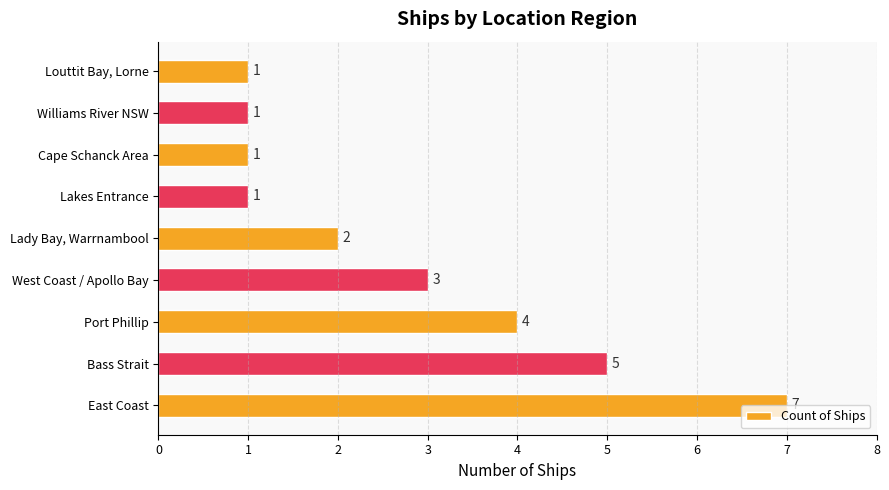

What is the average value?

3